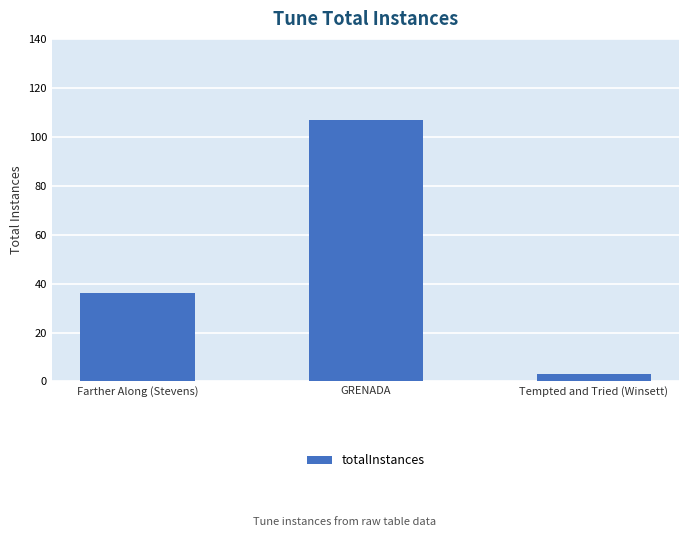

What is the label of the 3rd bar from the right?

Farther Along (Stevens)